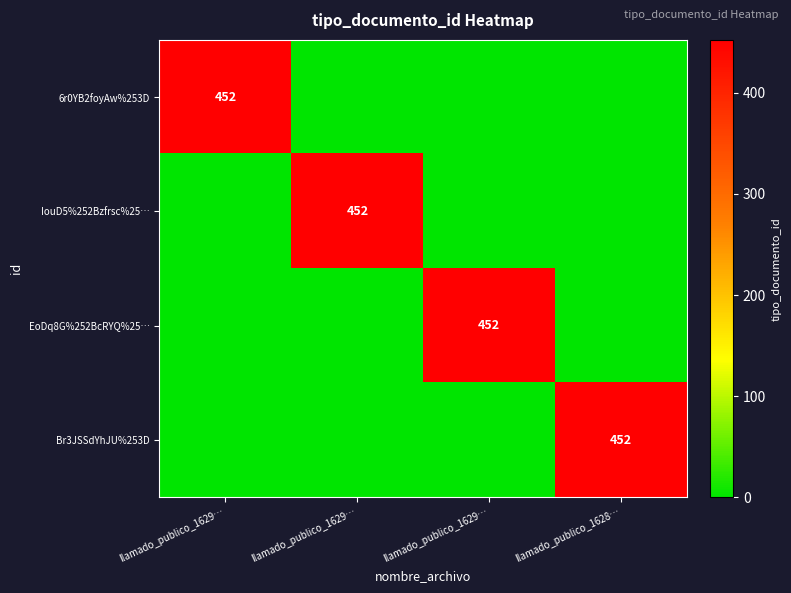

How many values in the 6r0YB2foyAw%253D series exceed 0?

1